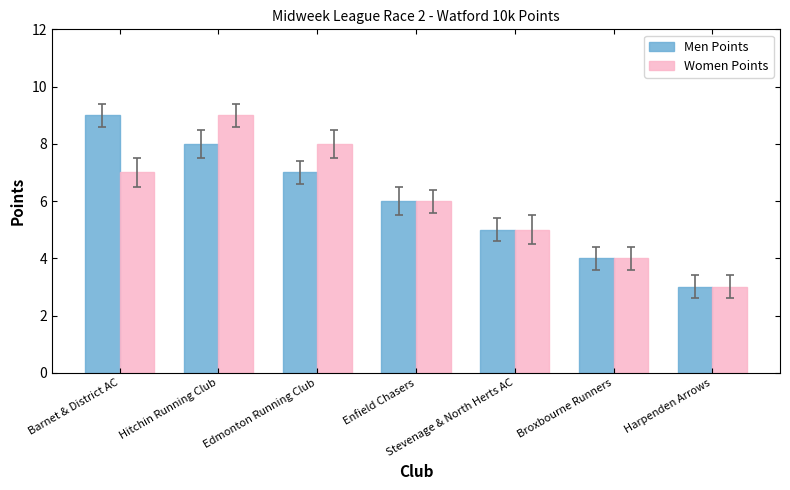

Does the chart contain stacked bars?

No